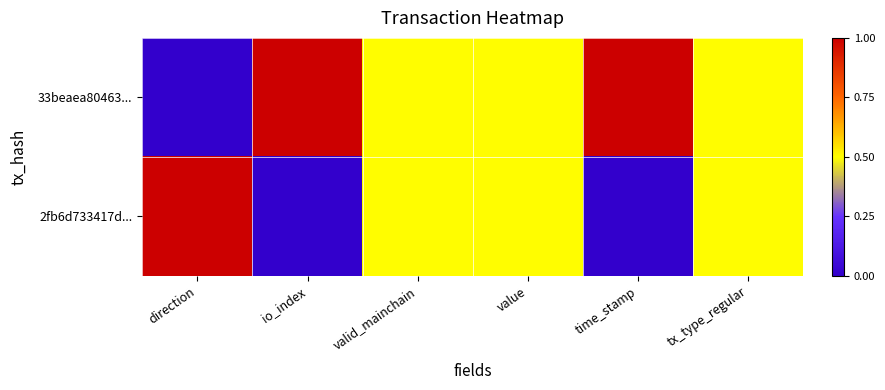

Which series changed the most between io_index and tx_type_regular?

33beaea80463...